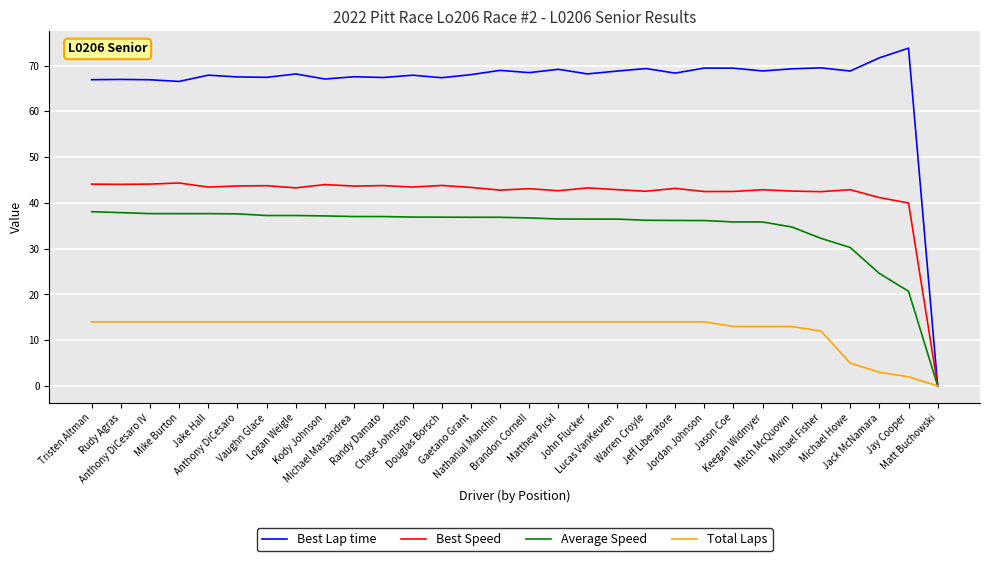

Which series has the widest spread of values?

Best Lap time